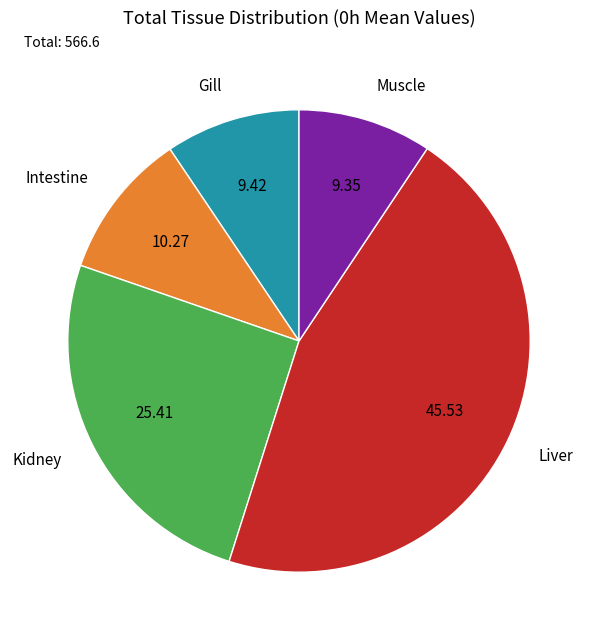

Which has a higher value, Intestine or Gill?

Intestine